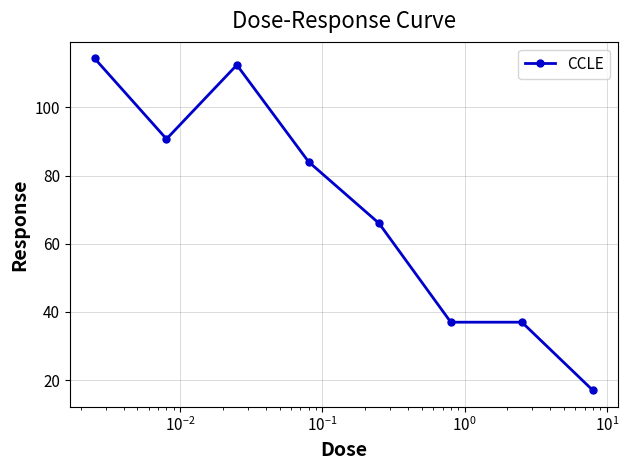

What is the difference between the second highest and minimum values?

95.4